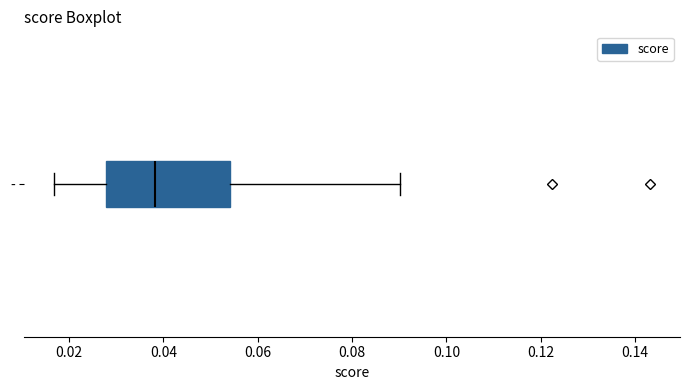

Transcribe this box plot: give where the median line is, the range the box spans, and where the two whiskers end, as read against the x-axis. The values are not printed on the chart, so give them approximately, as read against the axis.

median 0.038, box 0.028 to 0.054, whiskers 0.016 to 0.090